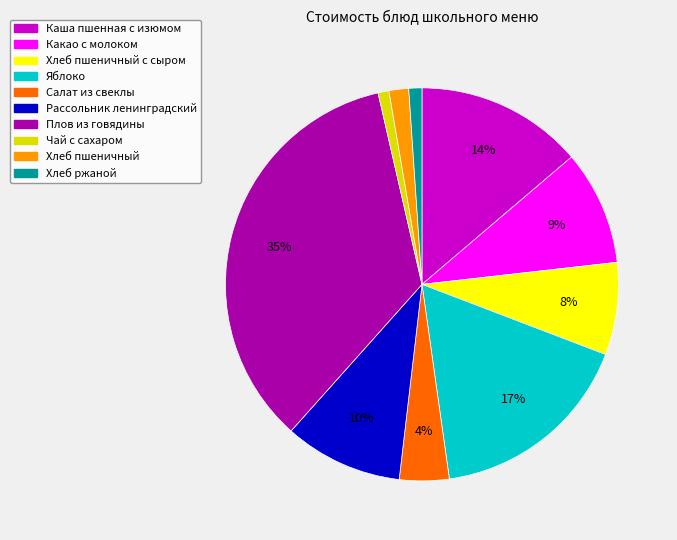

To the nearest percent, what portion does Хлеб пшеничный с сыром represent?

8%